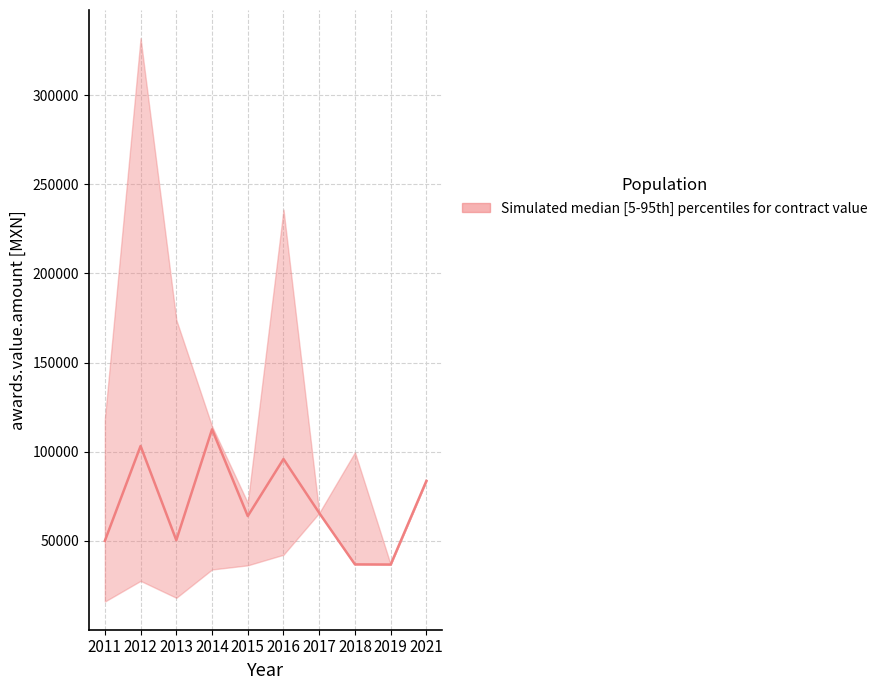

What is the value of the 1st point from the left?

49960.0